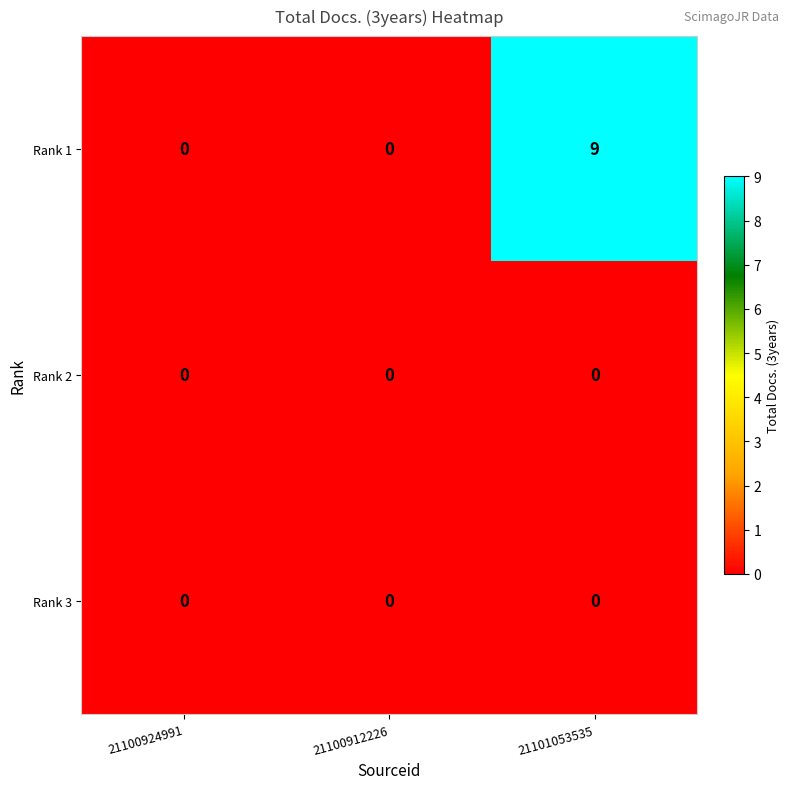

What is the average value of the Rank 1 series?

3